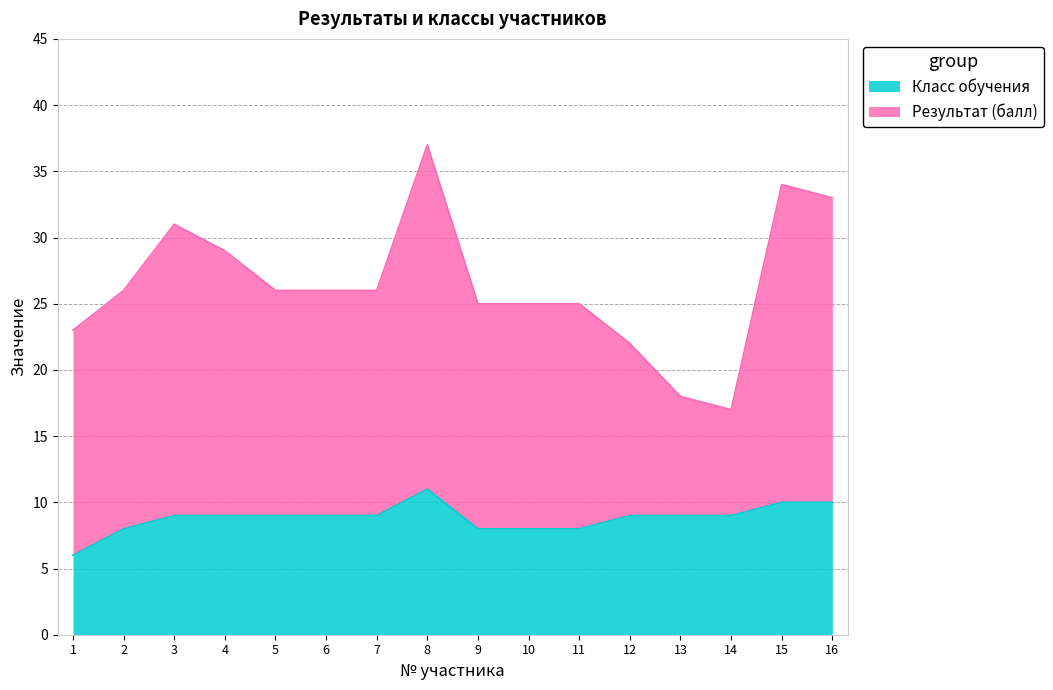

What is the average value of the Класс обучения series?

9